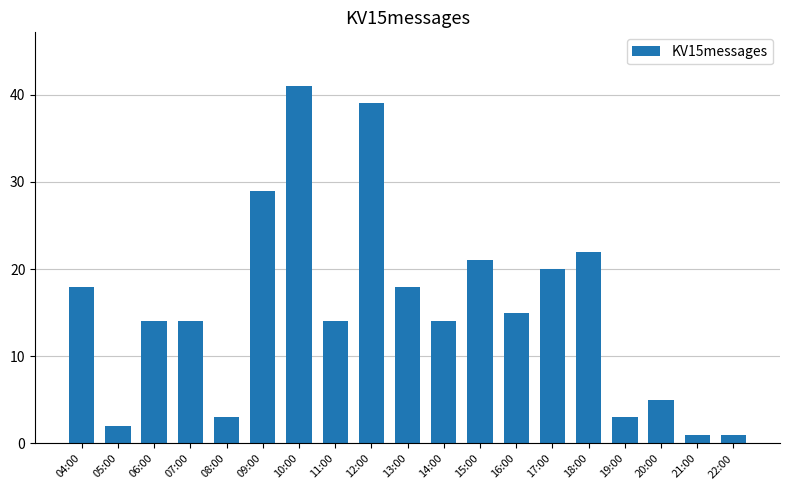

Where does the data first go above 14?

04:00